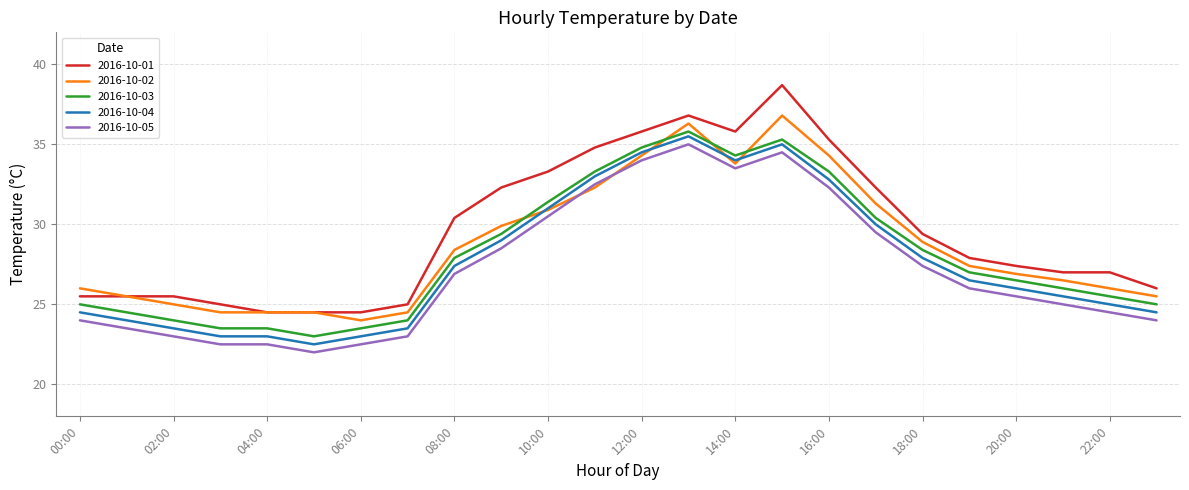

What is the minimum value for 2016-10-03?

23.0